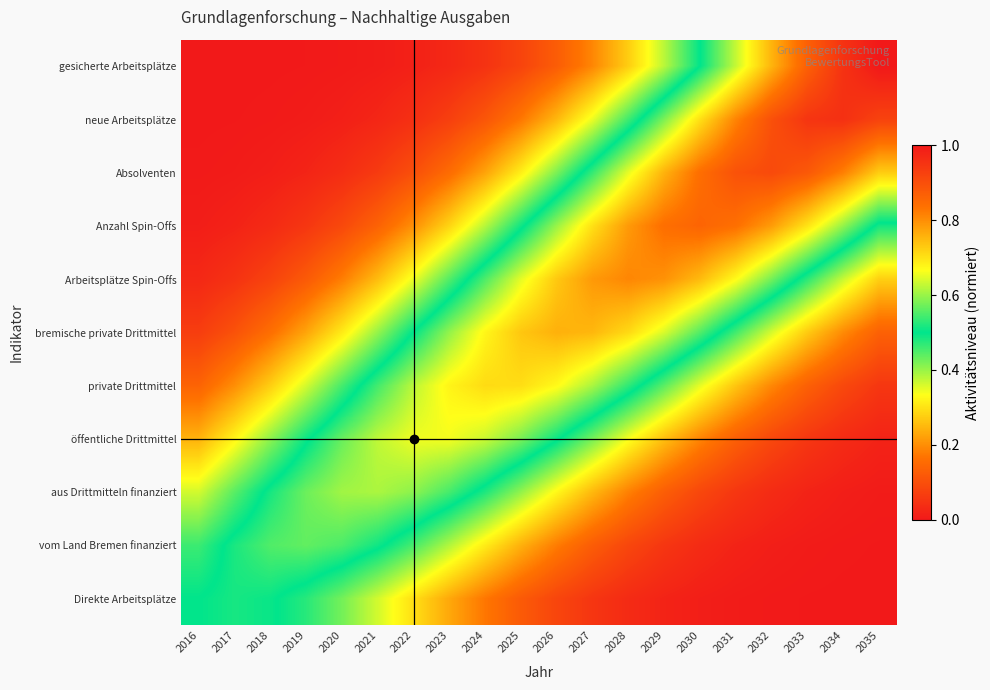

At which category does the chart reach its peak across all series?

2035